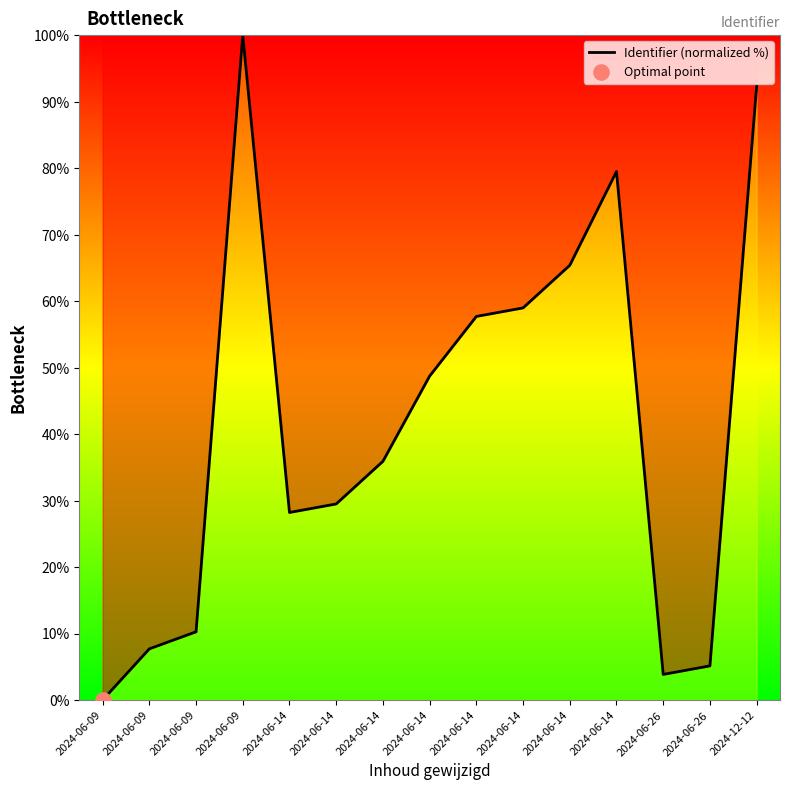

What is the change in value from 2024-06-14 to 2024-06-26?

-23.1